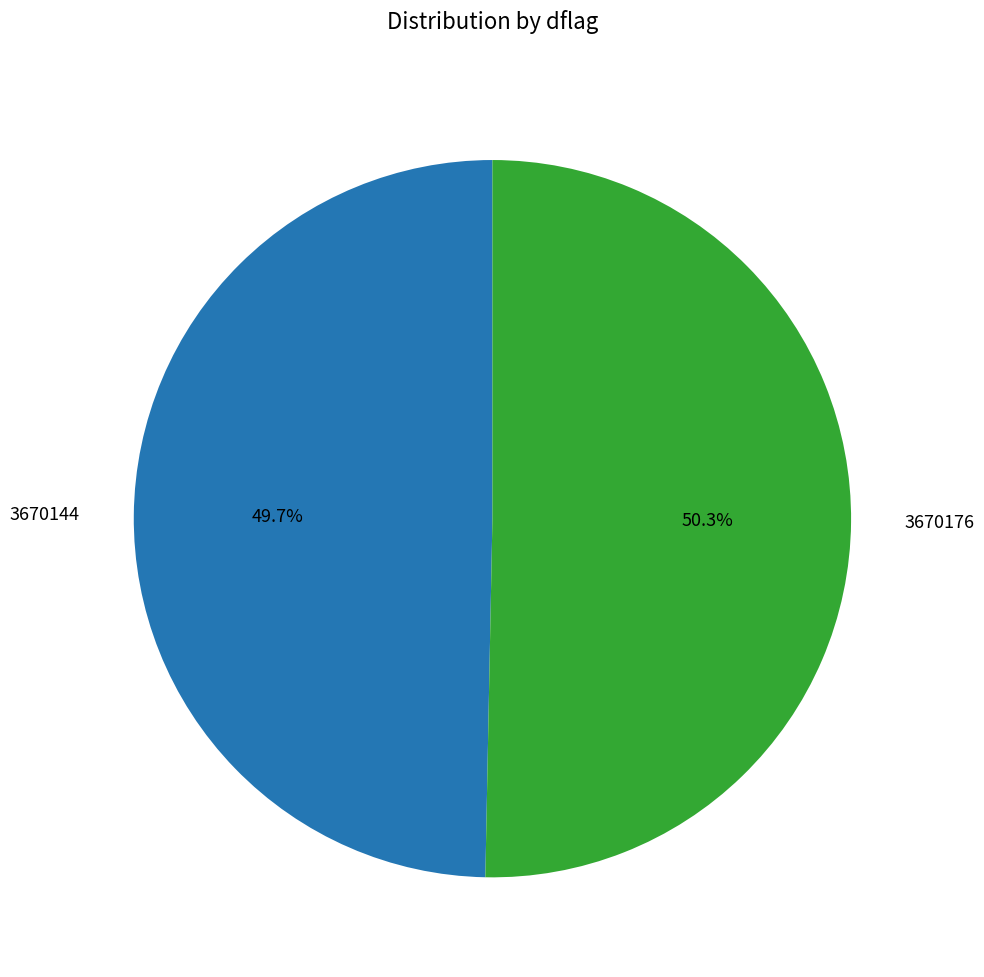

What is the majority slice?

3670176